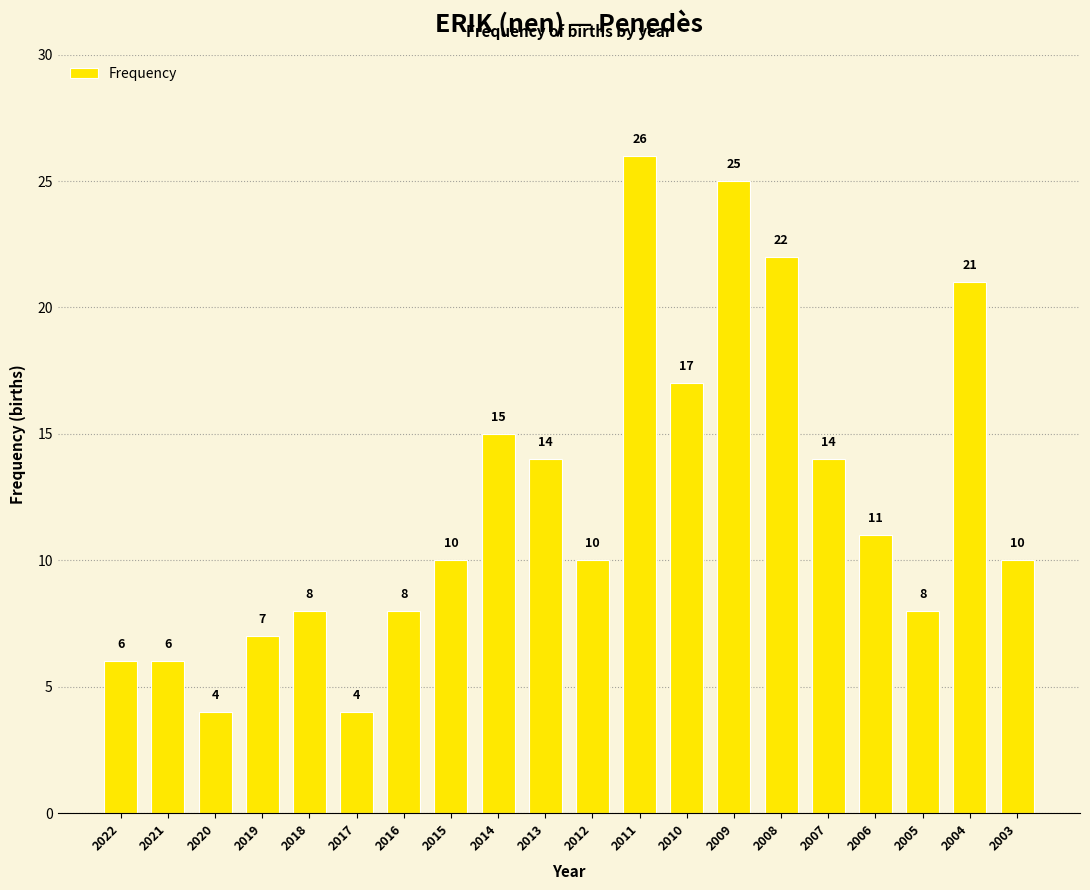

Where is the data nearest to the value 15?

2014